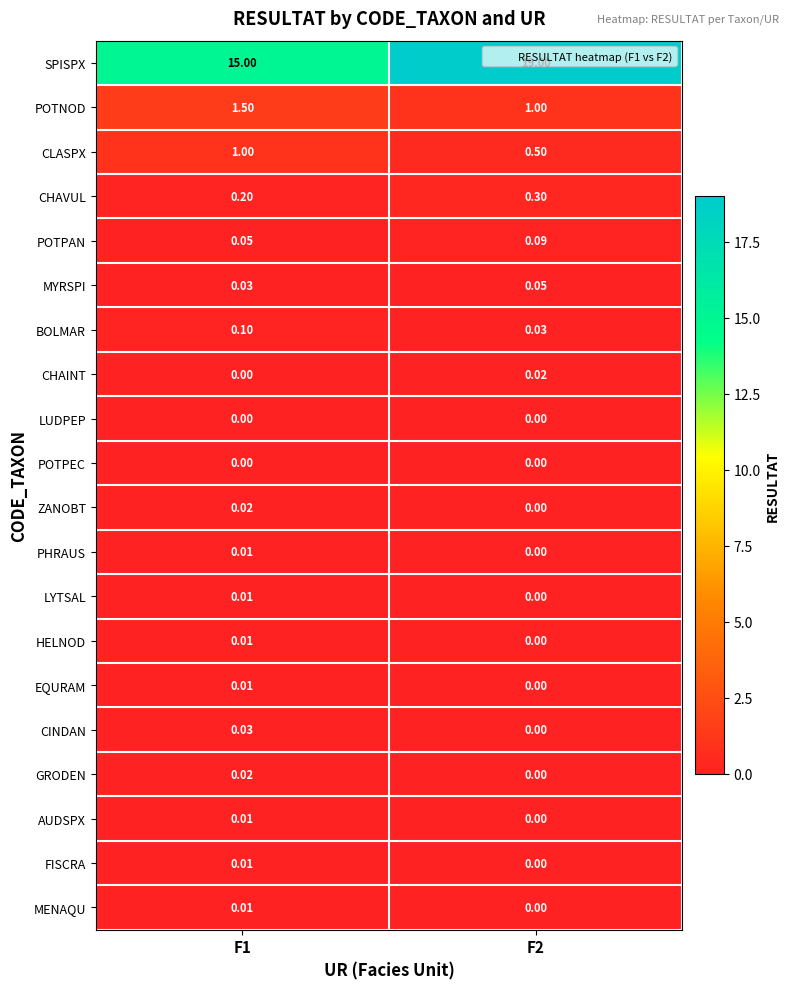

Which series changed the most between F1 and F2?

SPISPX